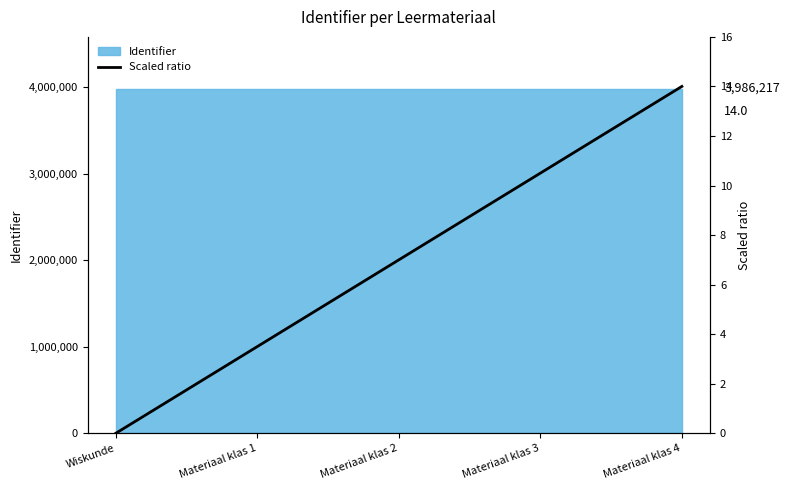

What is the difference between the maximum and minimum values?

14.0